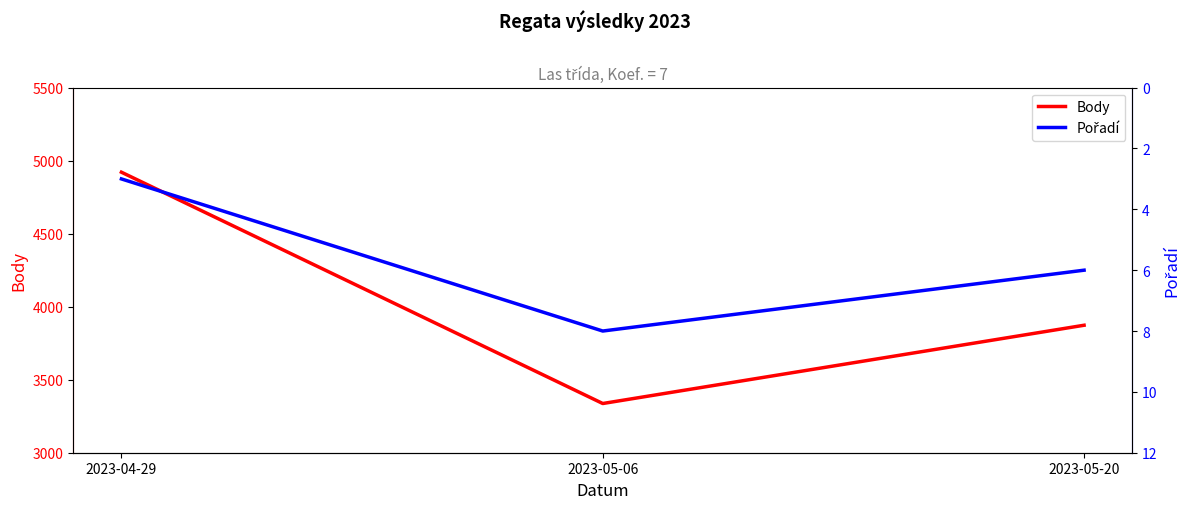

Is it true that Body equals 3873 at 2023-05-20?

True